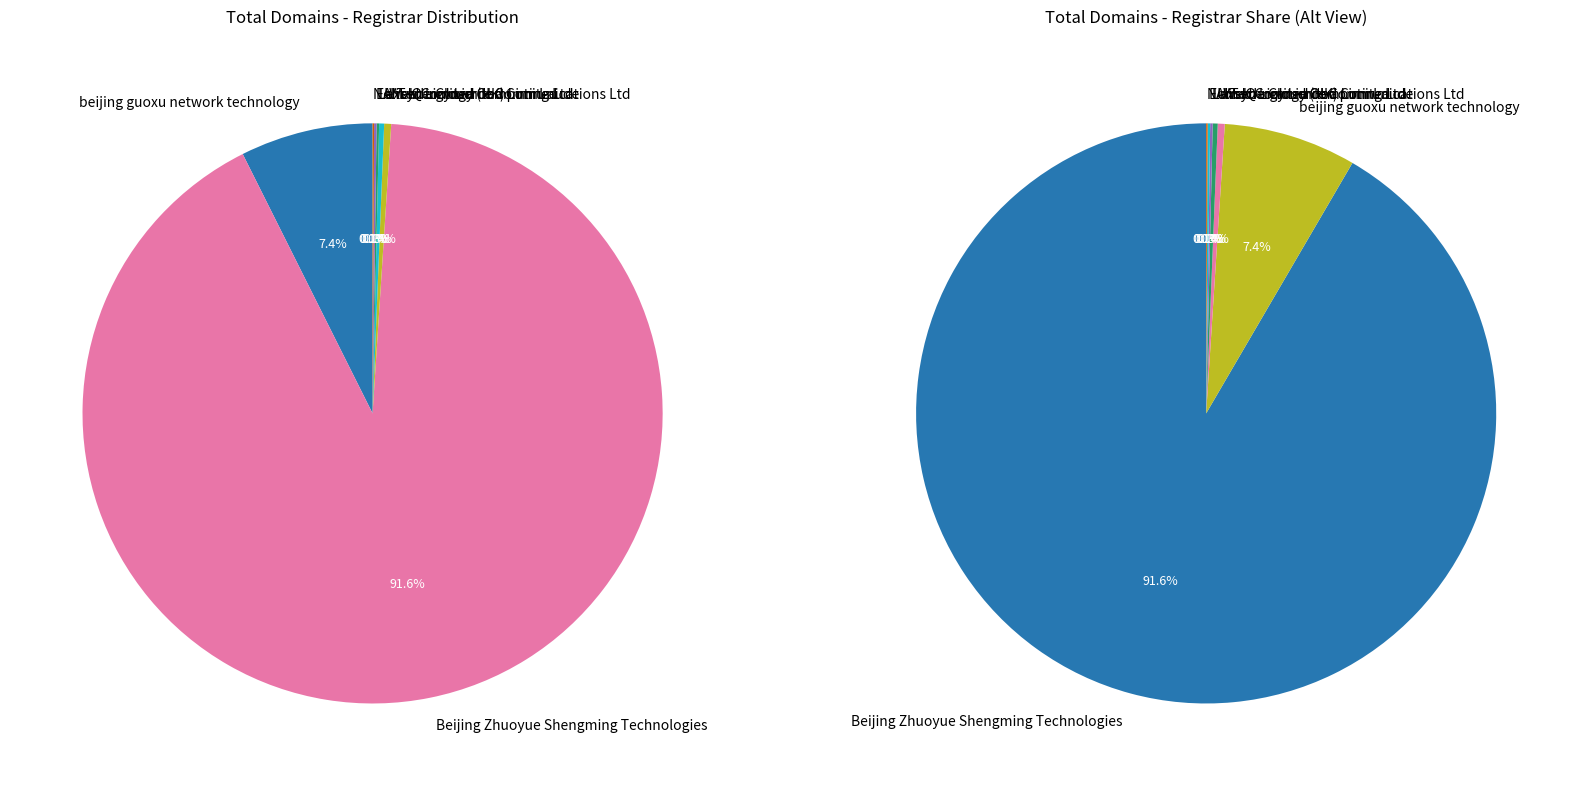

To the nearest percent, what is the combined percentage of Web Commerce Communications Ltd and MarkMonitor?

1%